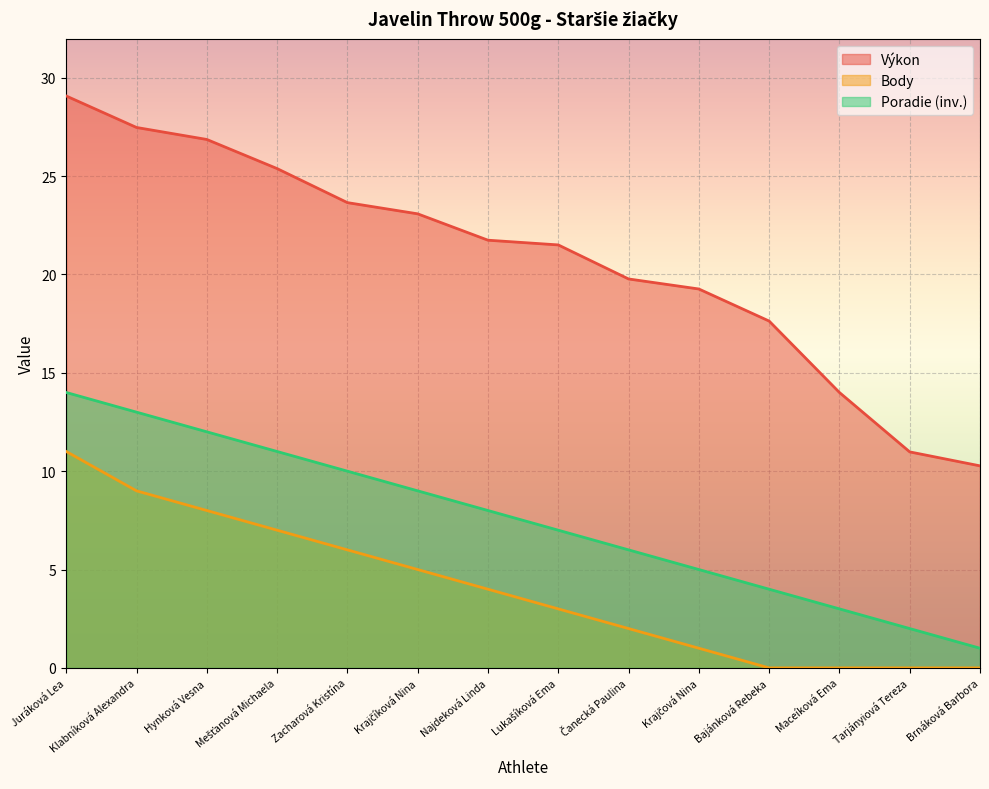

List the series in order of their overall mean, lowest first.

Body, Poradie (inv.), Výkon